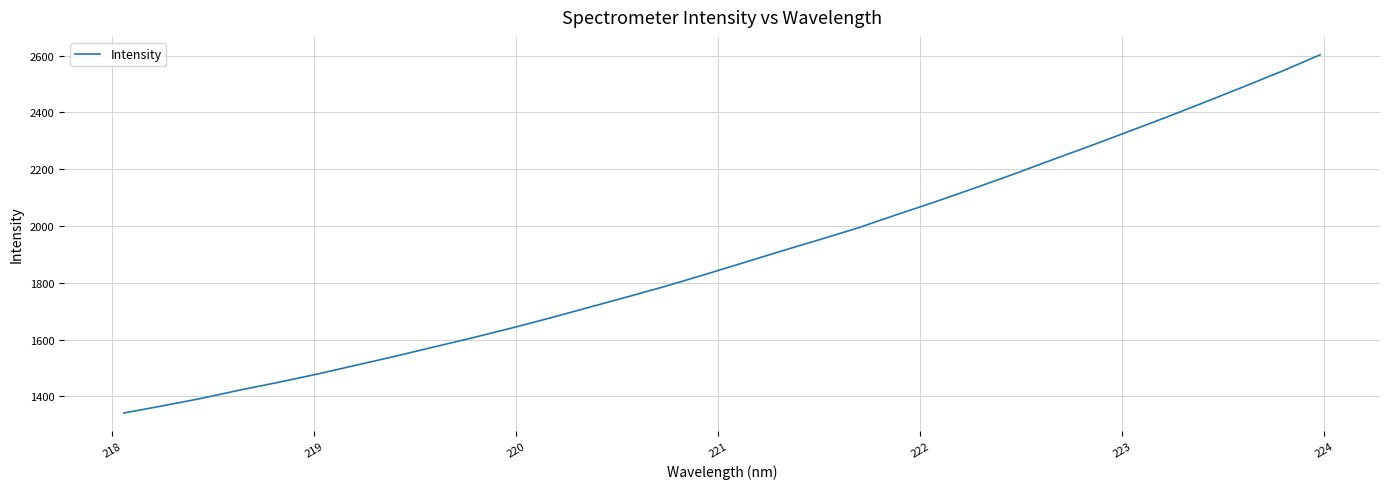

What is the difference between the maximum and minimum values?

1261.0